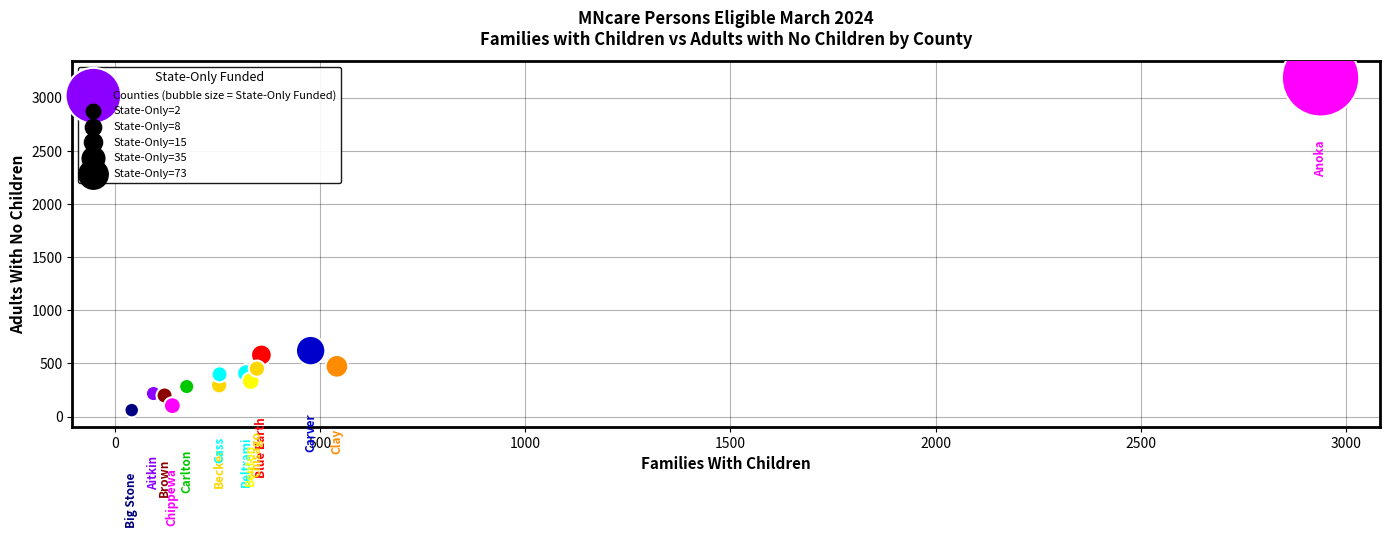

What Y value in the scatter plot is closest to 1623?

620